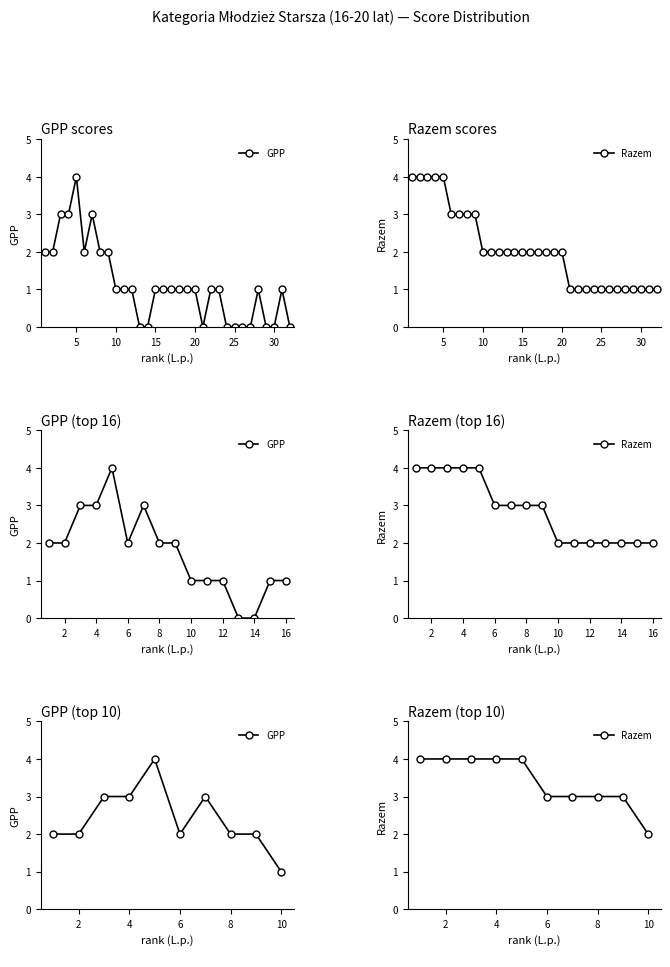

What position from the right is 8?

2